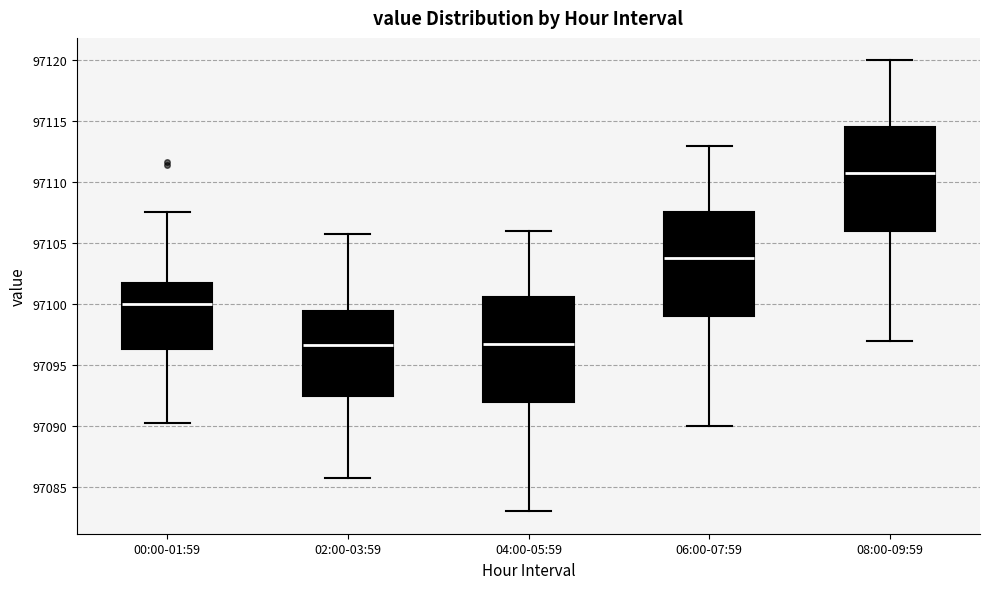

Reading left to right, transcribe this box plot: for each box, give where its median line is, the range the box spans, and where its two whiskers end, as read against the y-axis. The values are not printed on the chart, so give them approximately, as read against the axis.

00:00-01:59: median 97100.0, box 97096.5 to 97101.5, whiskers 97090.5 to 97107.5
02:00-03:59: median 97096.5, box 97092.5 to 97099.5, whiskers 97086.0 to 97106.0
04:00-05:59: median 97097.0, box 97092.0 to 97100.5, whiskers 97083.0 to 97106.0
06:00-07:59: median 97104.0, box 97099.0 to 97107.5, whiskers 97090.0 to 97113.0
08:00-09:59: median 97111.0, box 97106.0 to 97114.5, whiskers 97097.0 to 97120.0